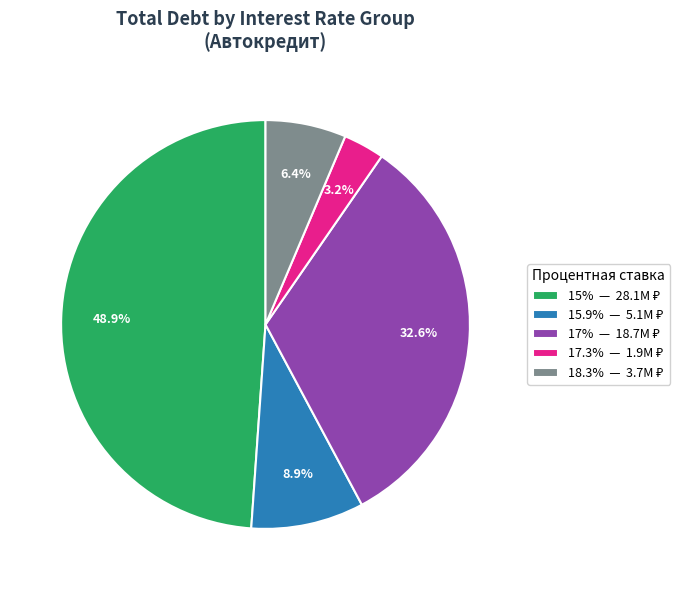

How many slices are in this pie chart?

5